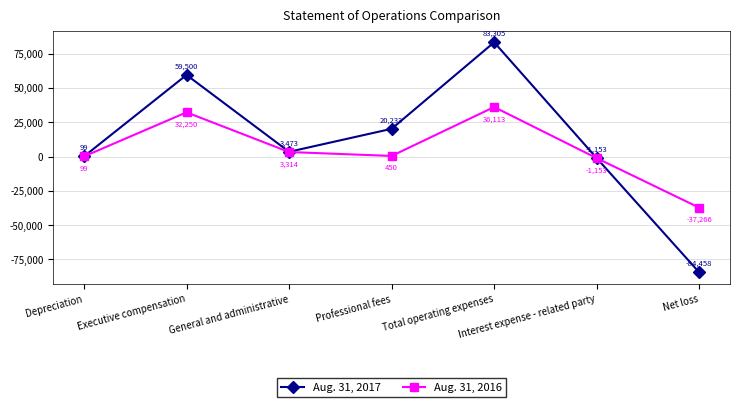

What is the sum of the Aug. 31, 2016 values at Net loss and Professional fees?

-36816